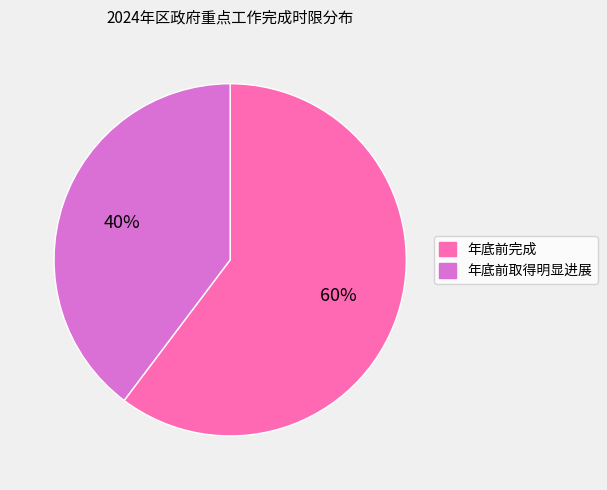

Rank the categories by value from lowest to highest.

年底前取得明显进展, 年底前完成